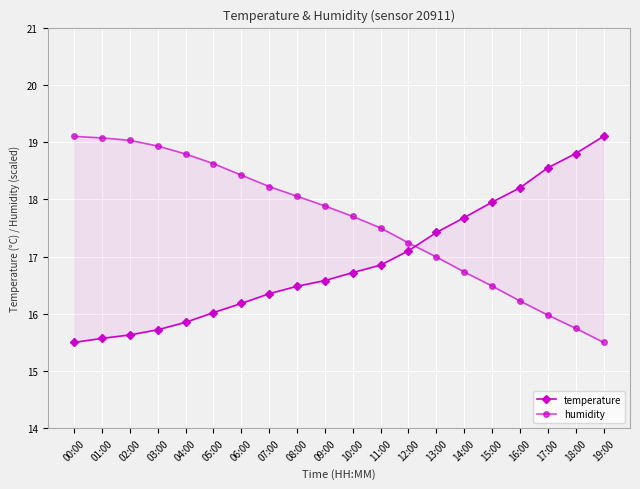

Which series has the largest range (max minus min)?

temperature